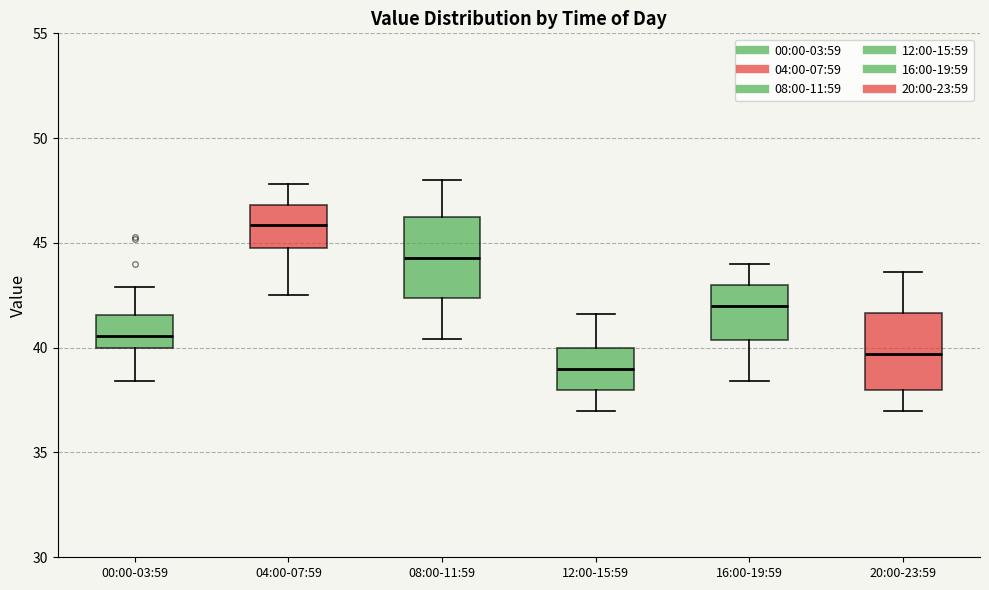

Where does the upper whisker of the box for 16:00-19:59 end on the y-axis? The values are not printed on the chart, so give them approximately, as read against the axis.

44.0